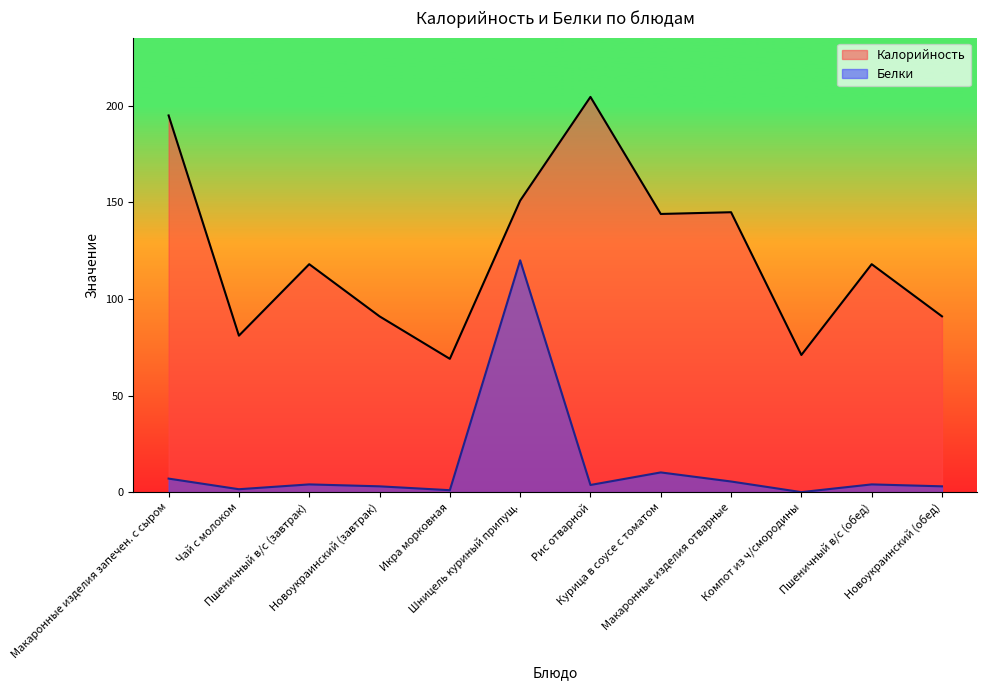

At Курица в соусе с томатом, list the series in order from smallest to largest.

Белки, Калорийность